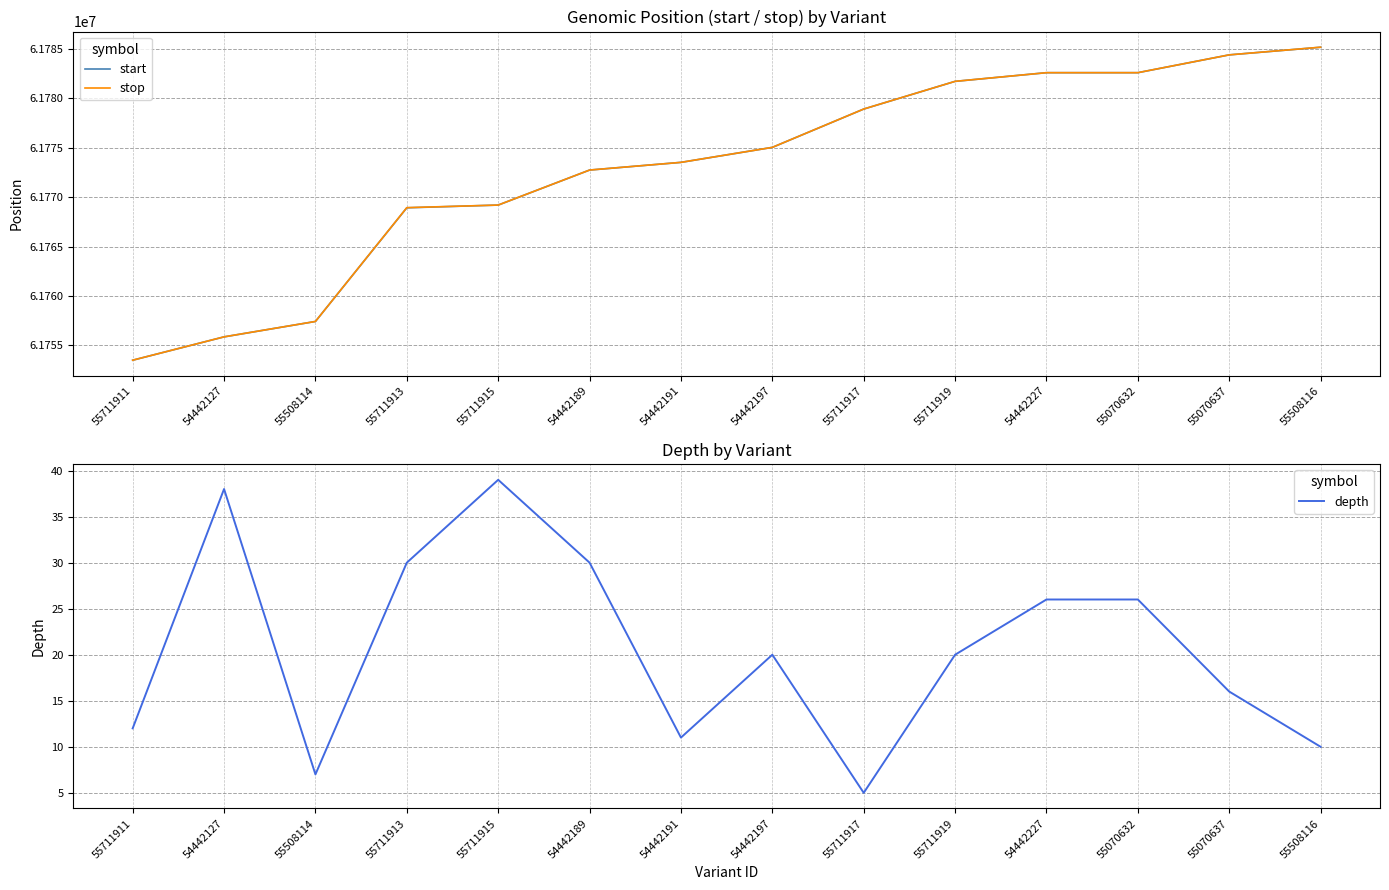

How many data points in depth are above 20?

6